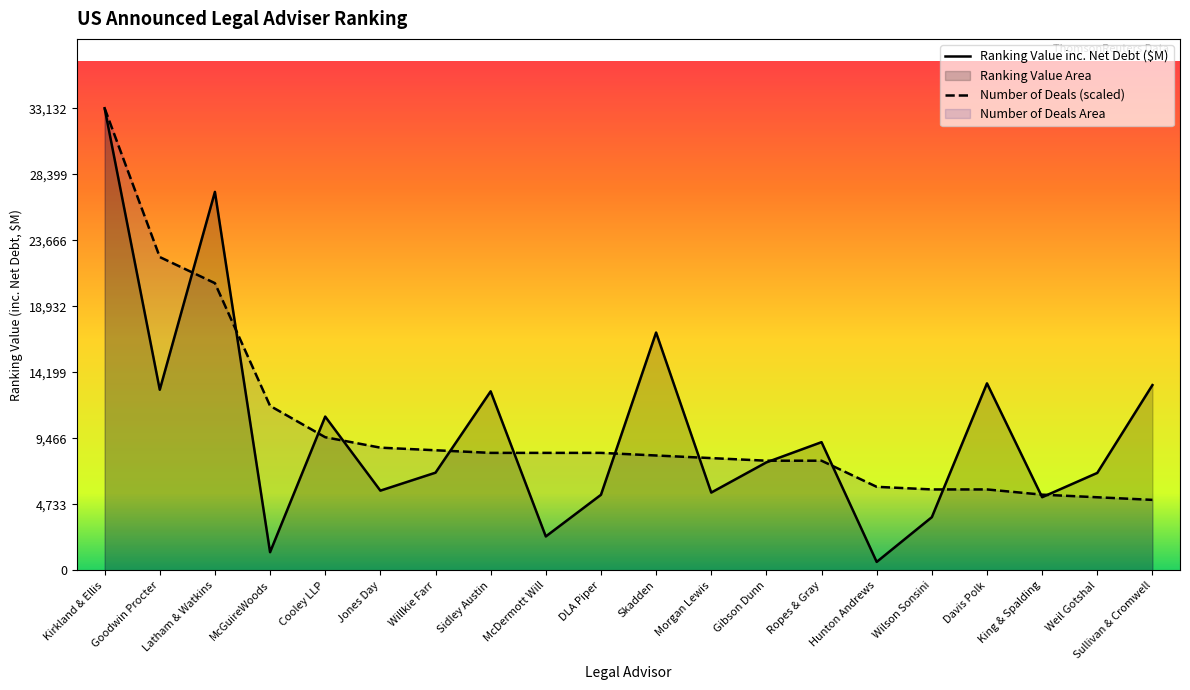

Between Hunton Andrews and Weil Gotshal, which series saw the biggest shift?

Ranking Value inc. Net Debt ($M)